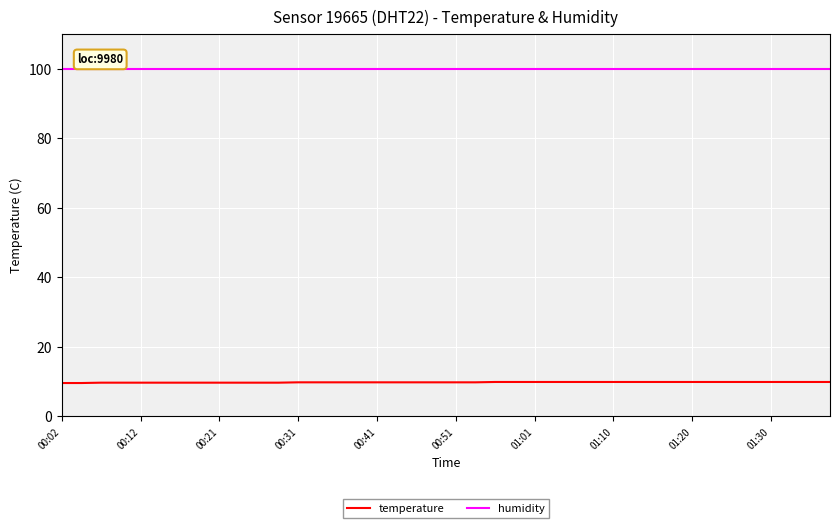

Which series has the widest spread of values?

temperature